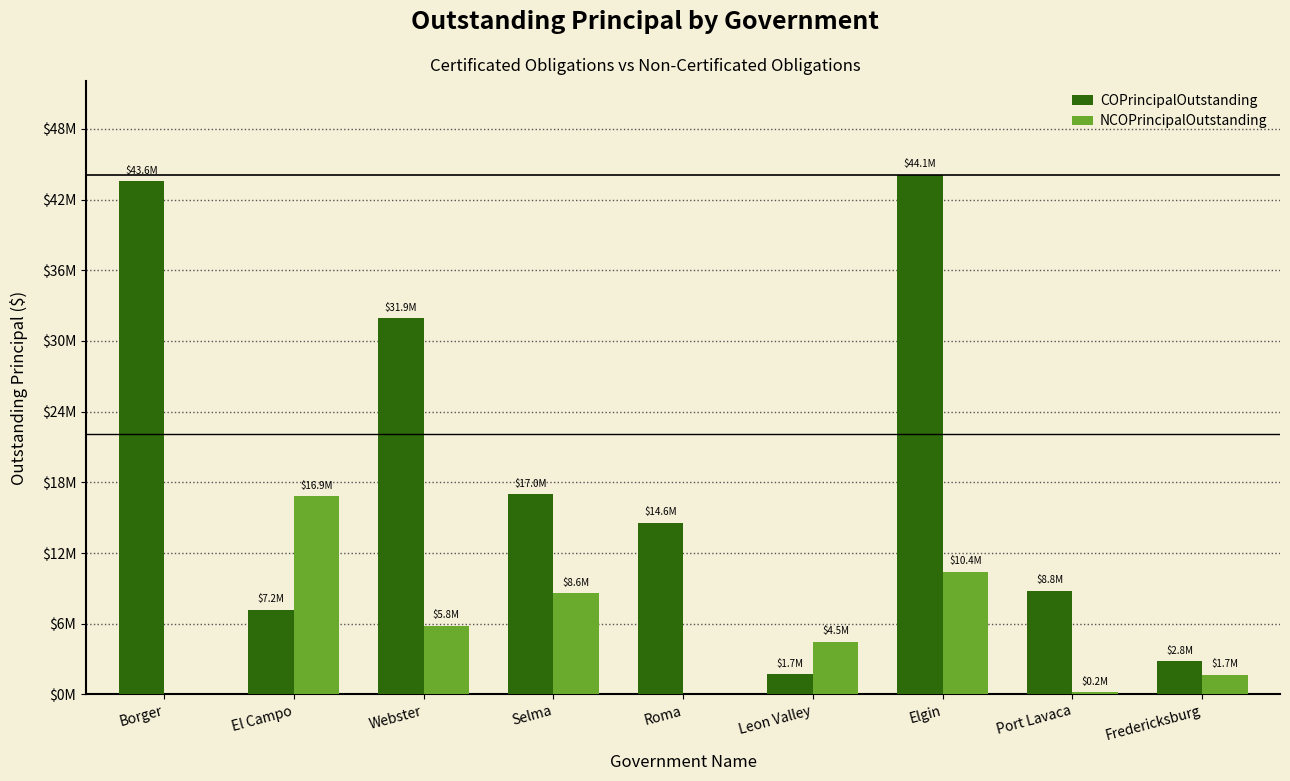

What is the label of the 1st bar from the right?

Fredericksburg